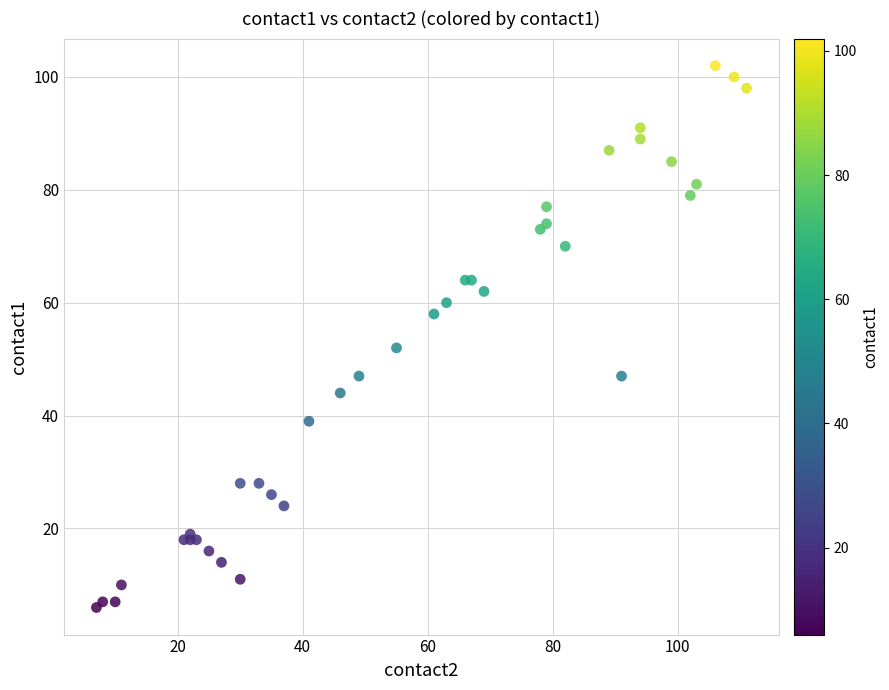

What Y value in the scatter plot is closest to 54?

52